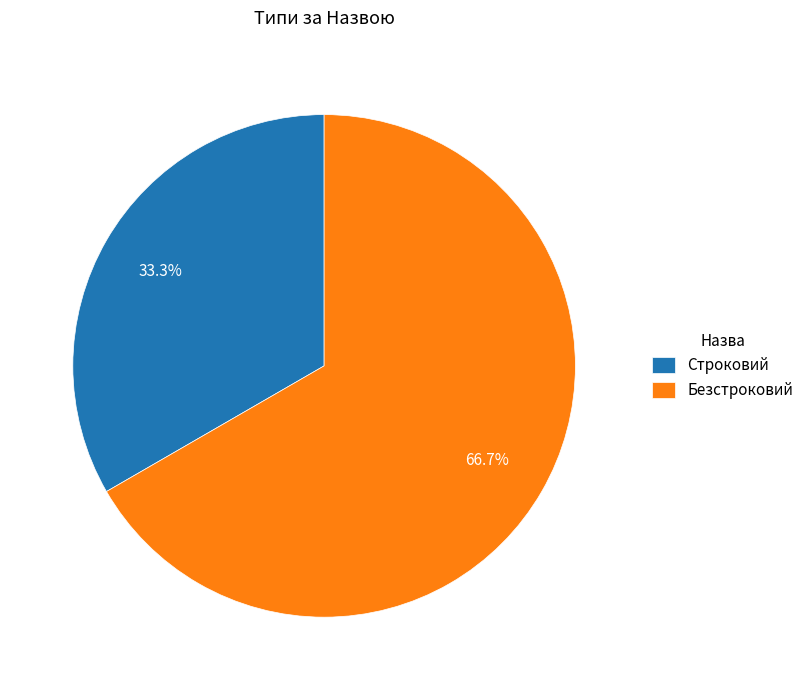

To the nearest percent, what is the average slice percentage?

50%